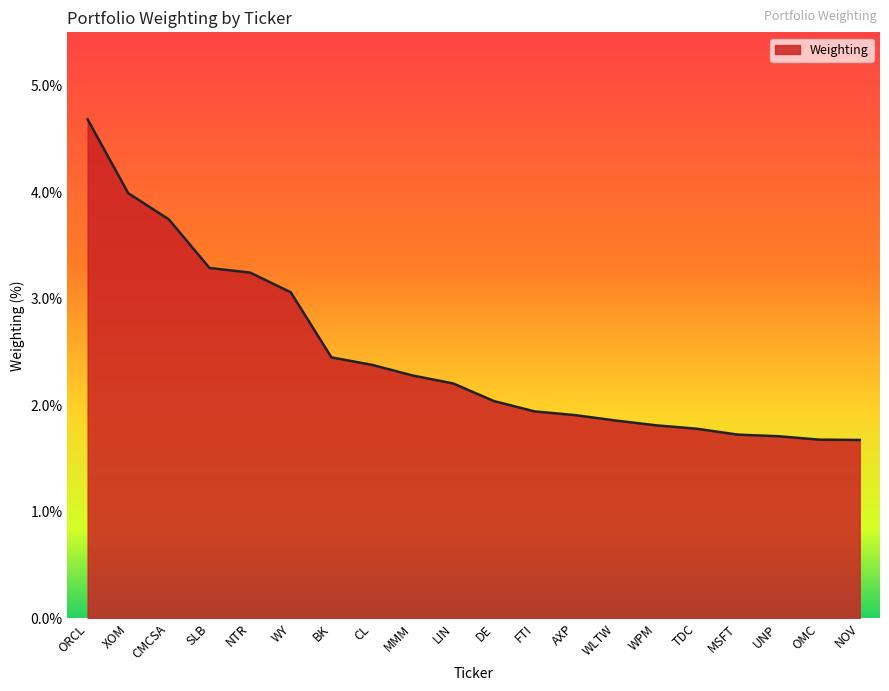

What position from the right is TDC?

5